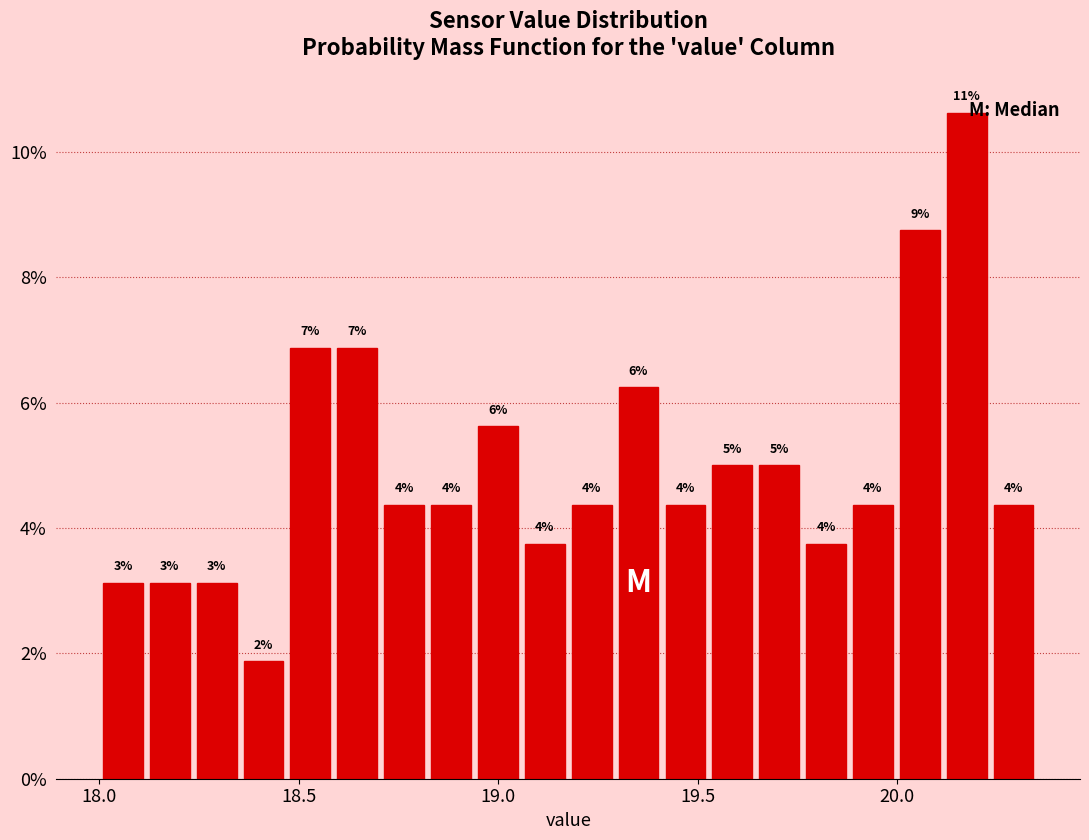

Read against the x-axis, roughly where is the centre of the tallest bar?

20.15